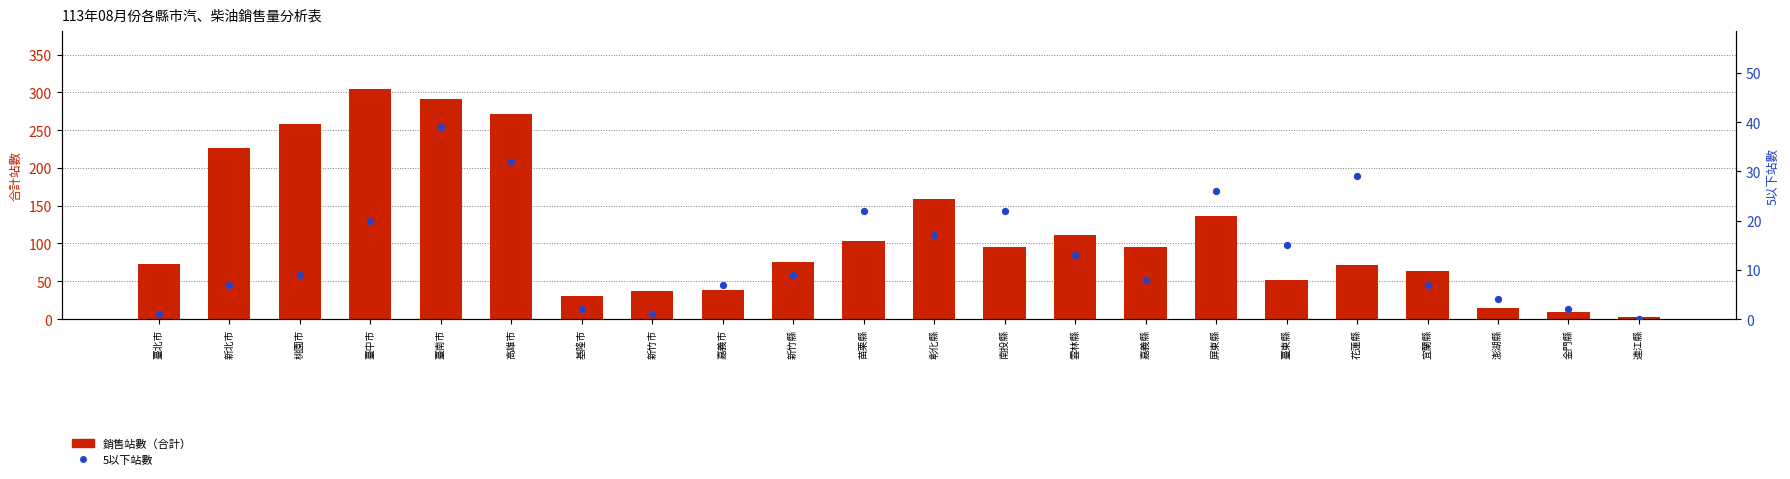

What is the total value across all series at 臺中市?

325